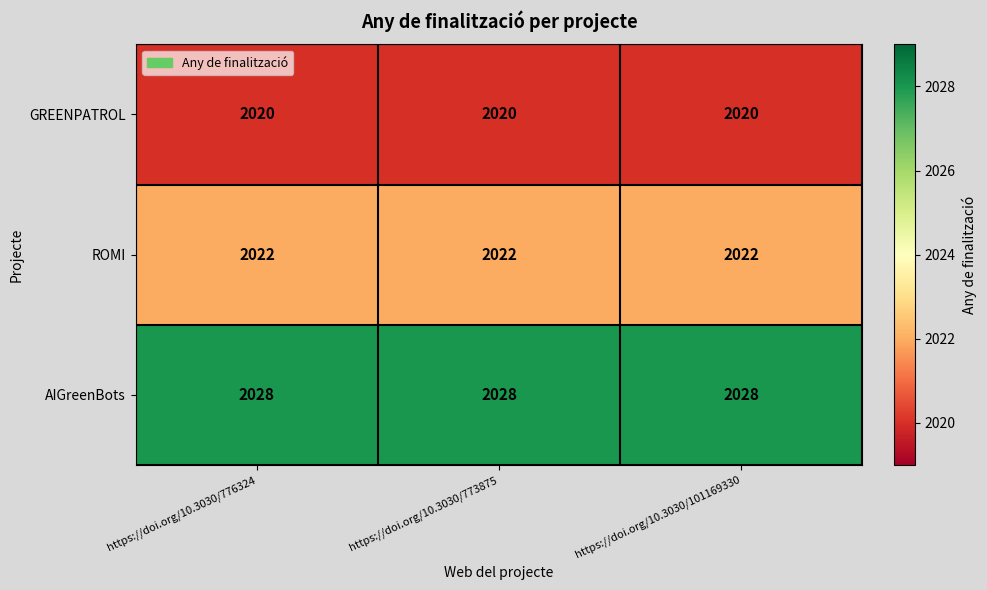

What value does the ROMI series have at https://doi.org/10.3030/101169330?

2022